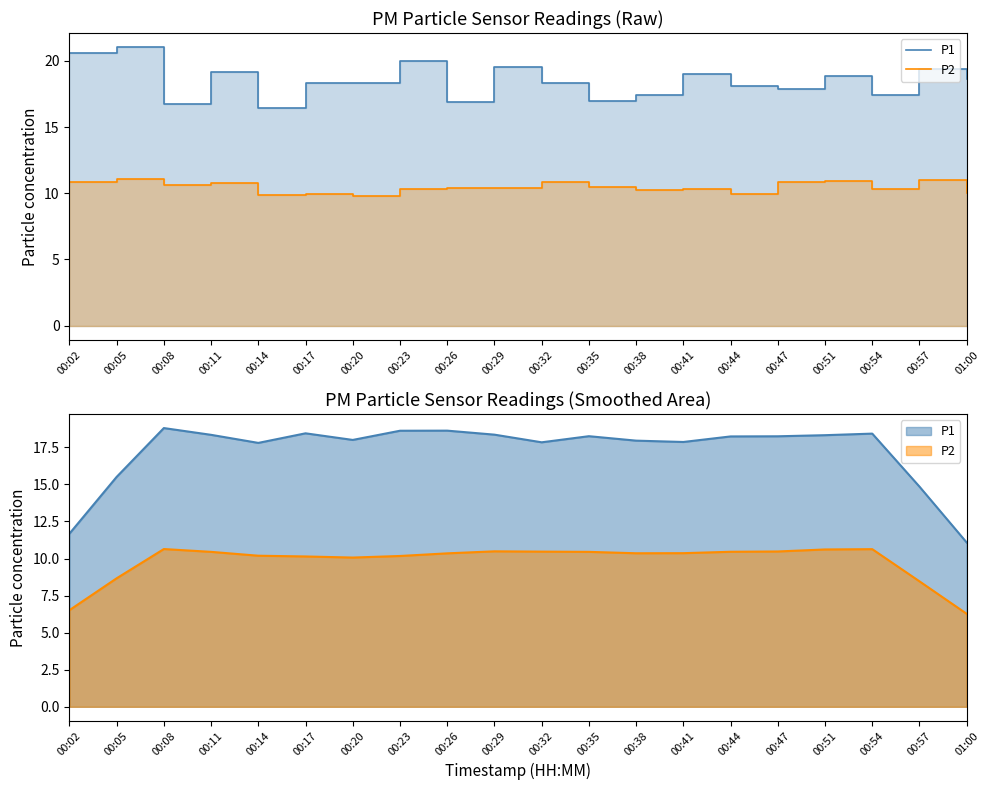

The value of P2 at 00:02 is 10.9. True or false?

True